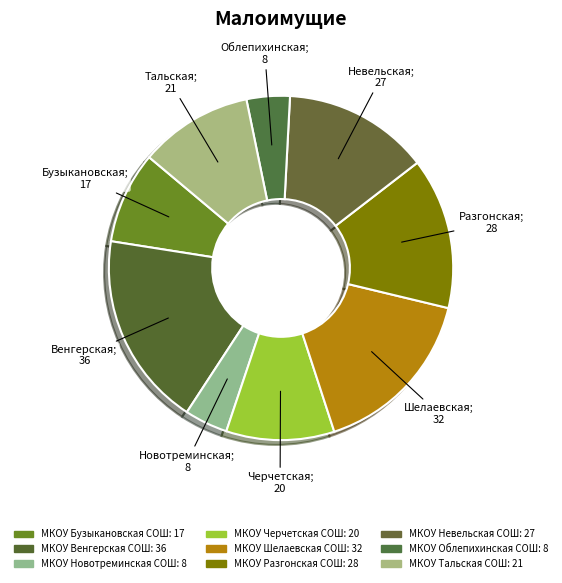

How many slices are in this pie chart?

9